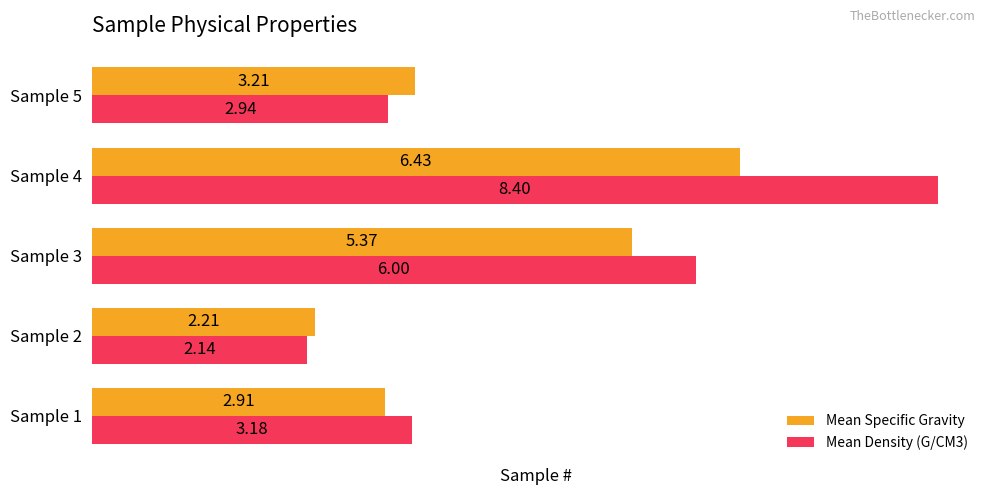

Rank the series by their maximum value, from highest to lowest.

Mean Density (G/CM3), Mean Specific Gravity